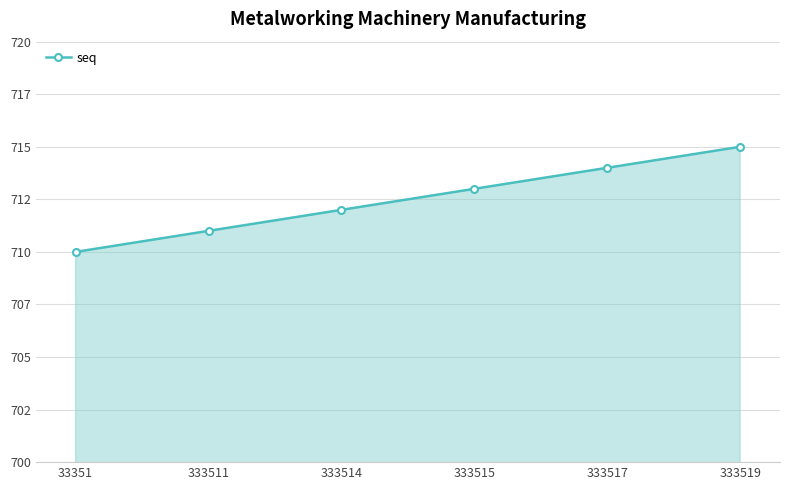

What is the value of the 6th point from the left?

715